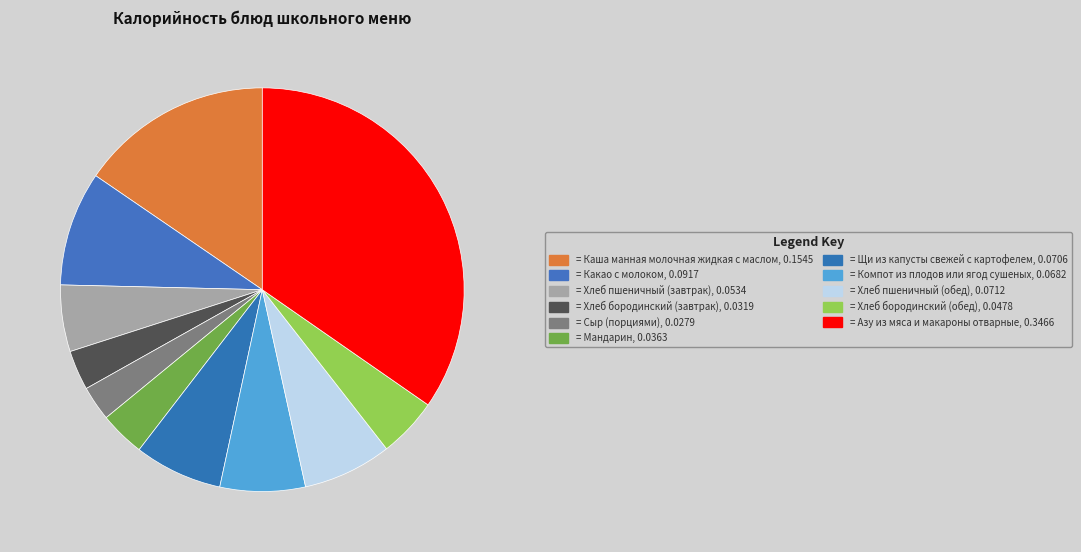

Which category has the smallest portion of the pie?

Сыр (порциями)